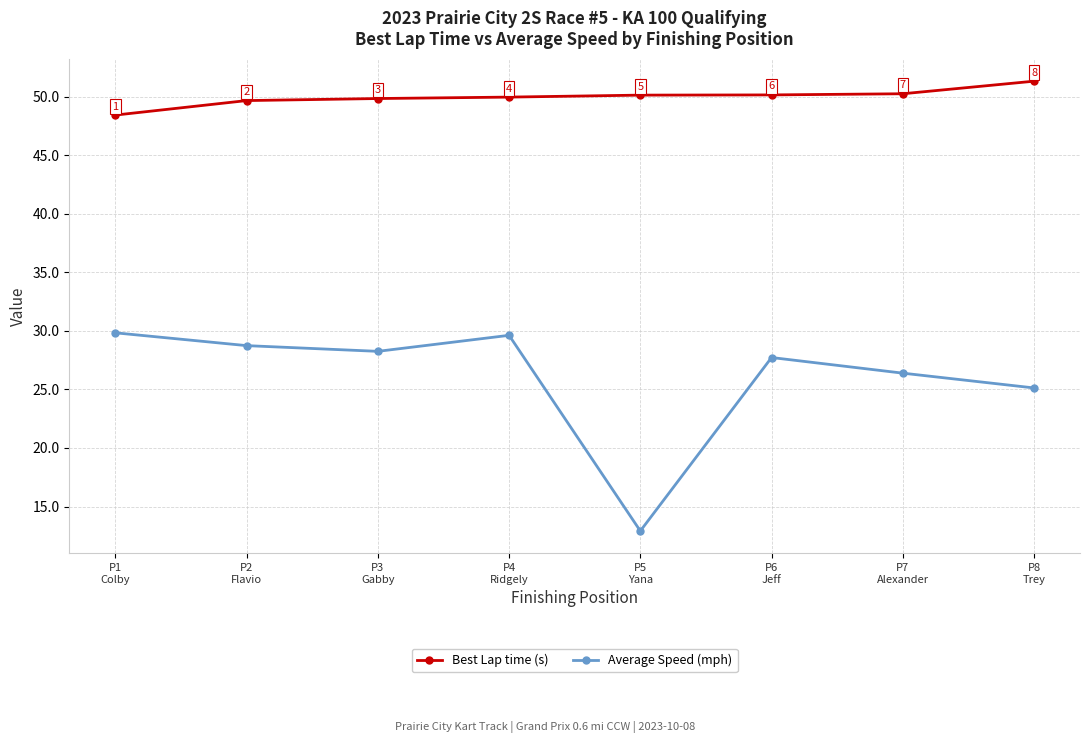

True or false: Best Lap time (s) has more than 2 interior local peaks.

False